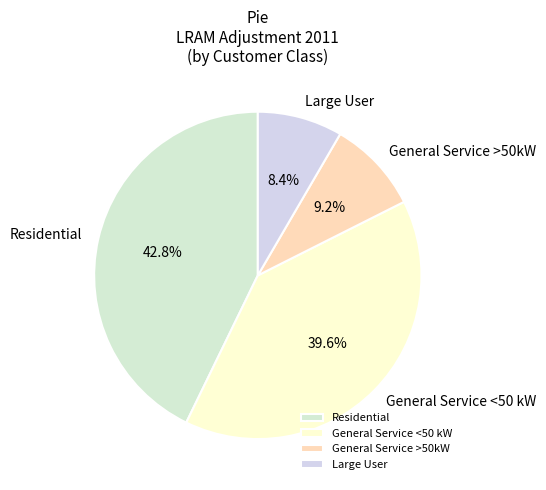

To the nearest percent, what is the average slice percentage?

25%